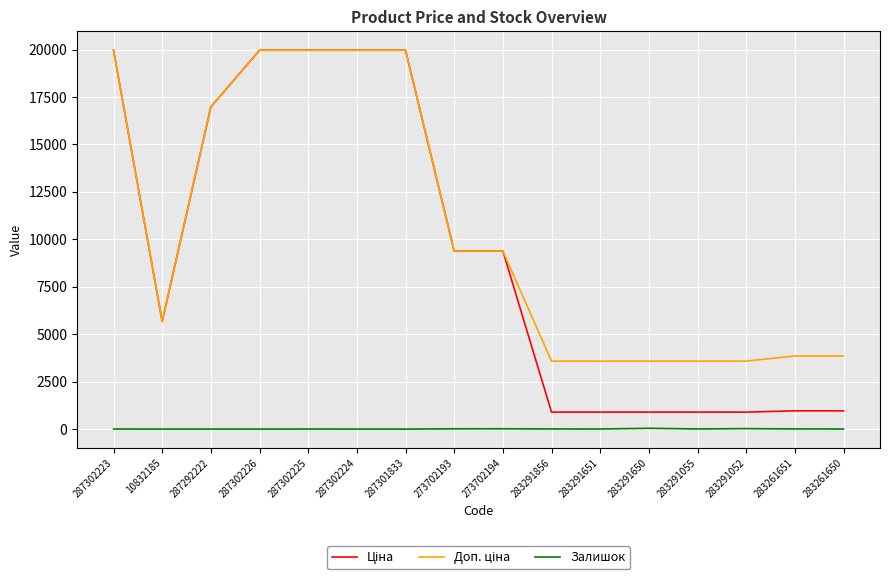

What is the average value of the Залишок series?

9.9